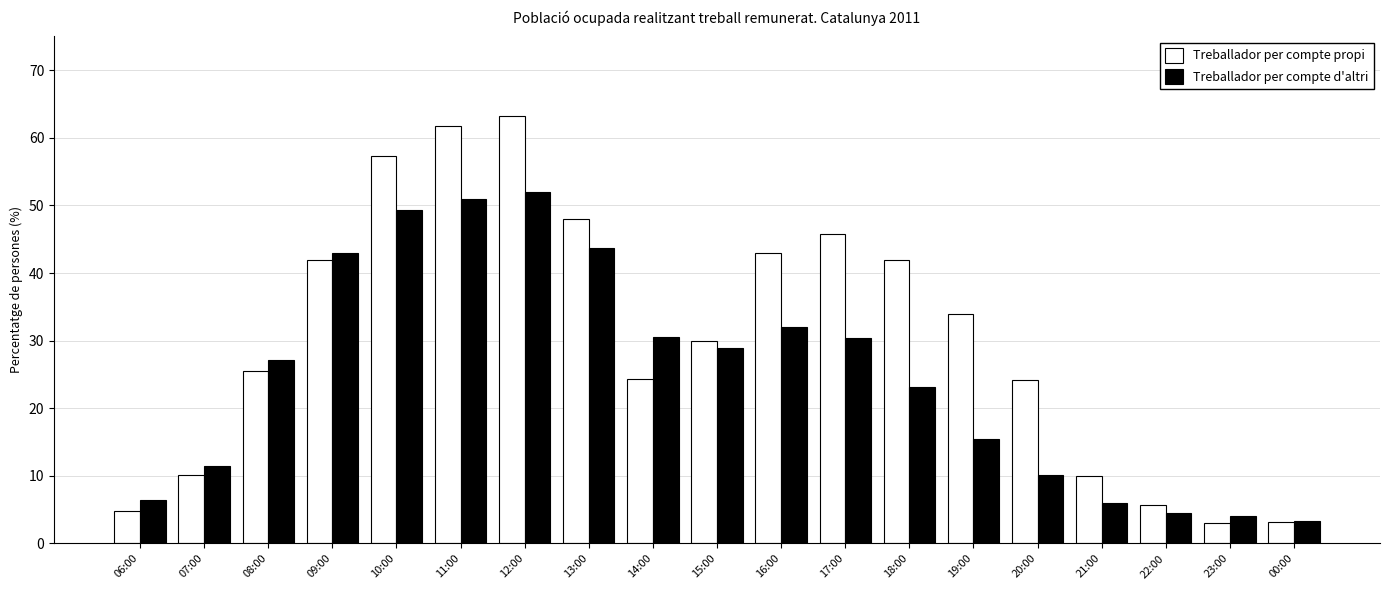

What is the minimum value shown in the chart?

3.1